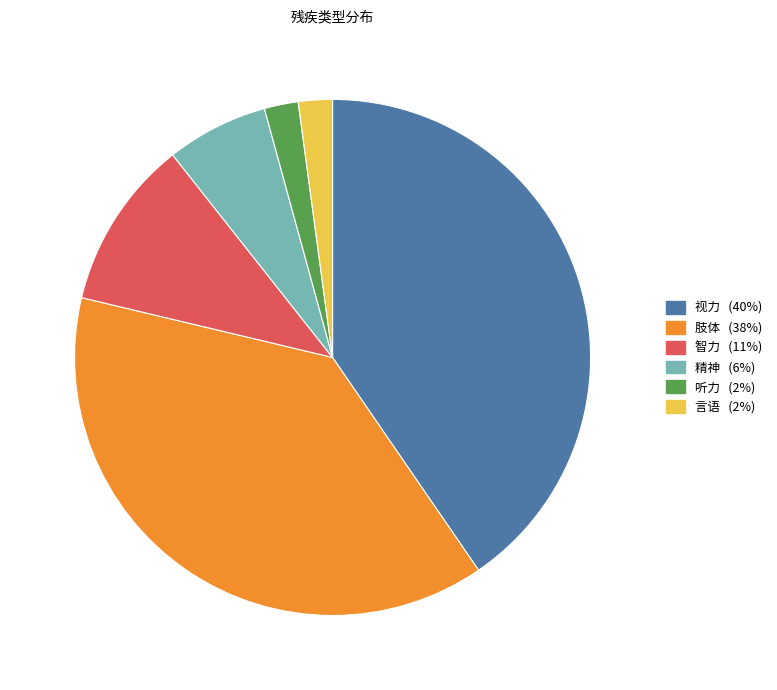

How many slices are in this pie chart?

6